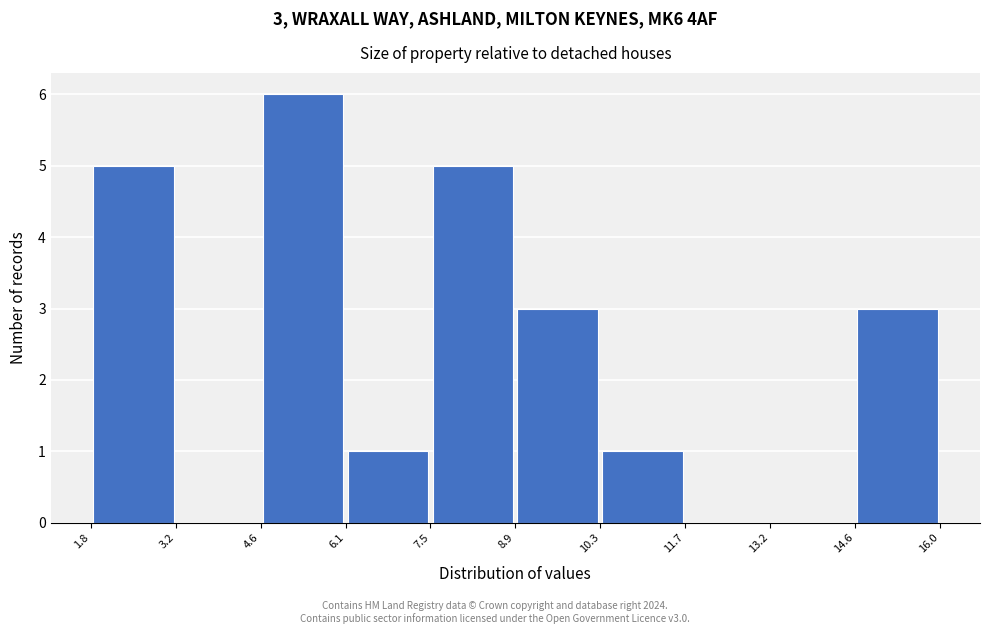

Which range on the x-axis has the tallest bar?

4.6 to 6.1